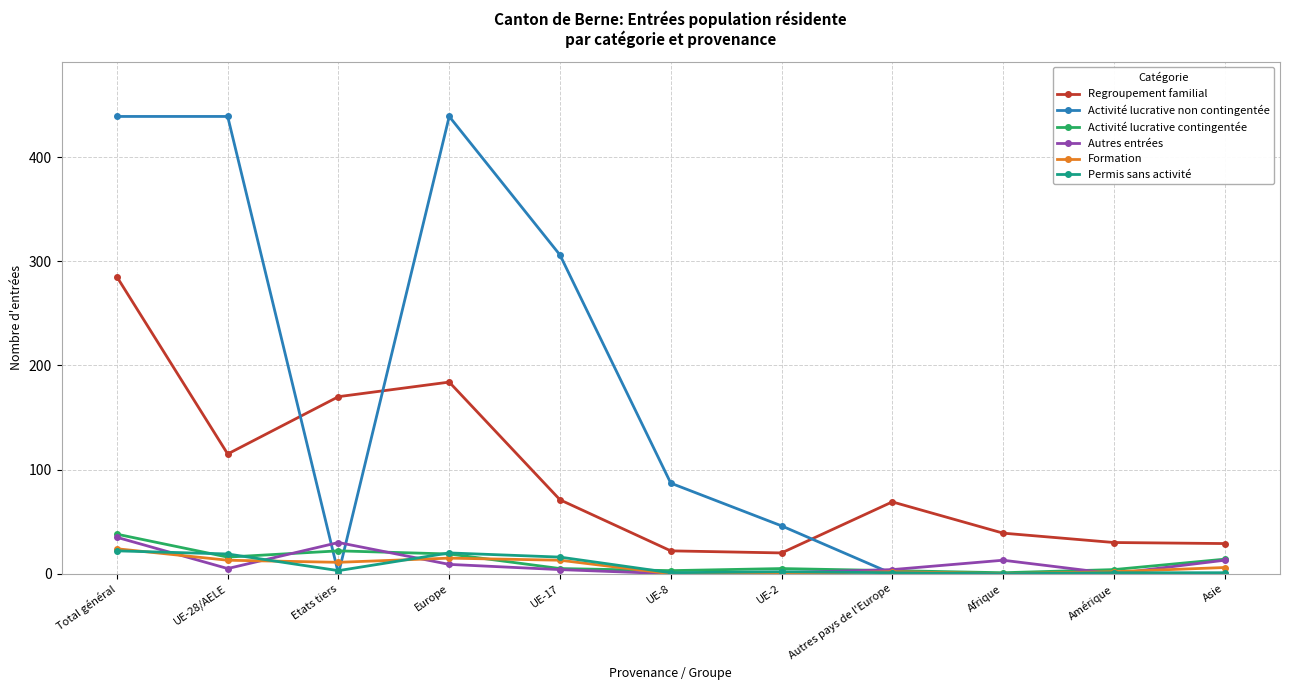

What is the label of the 8th point from the right?

Europe